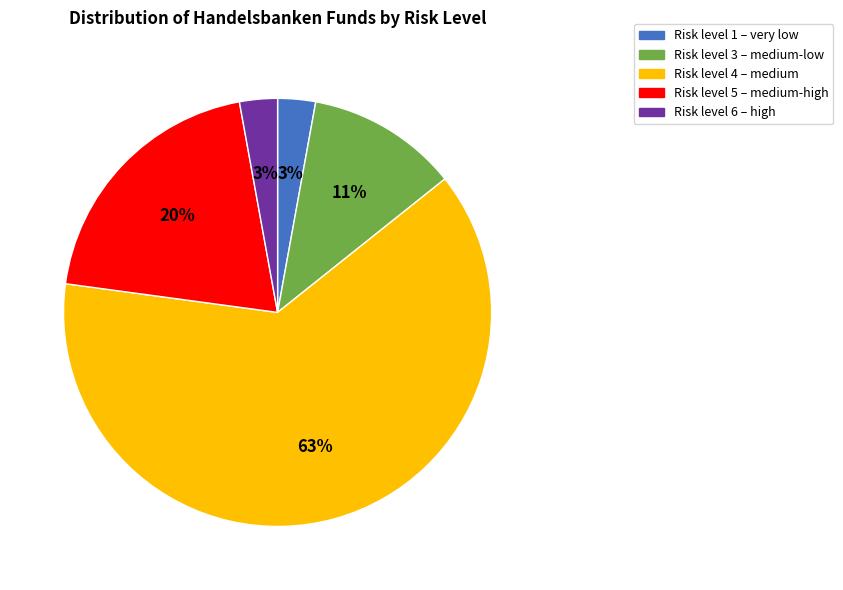

Does any single category account for the majority?

Yes